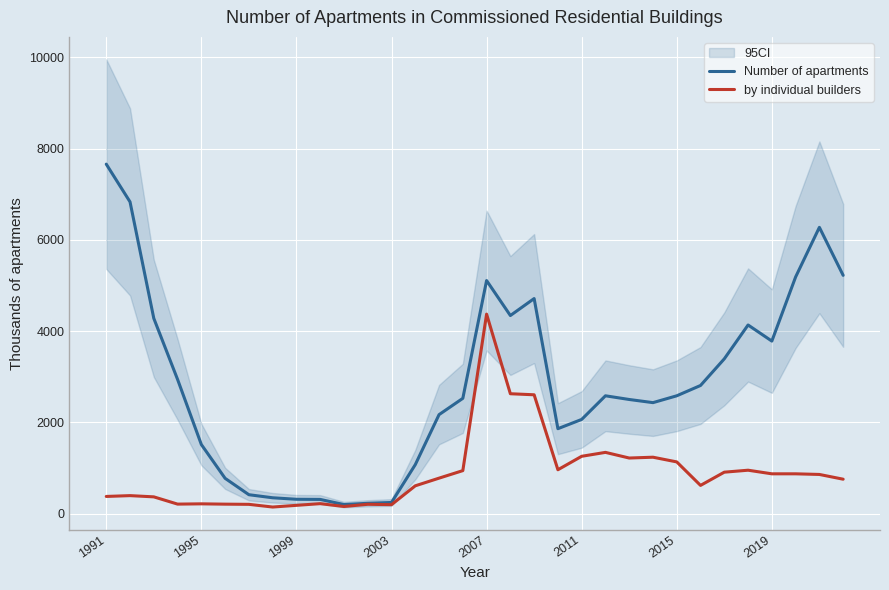

At which label does by individual builders reach its peak?

2007